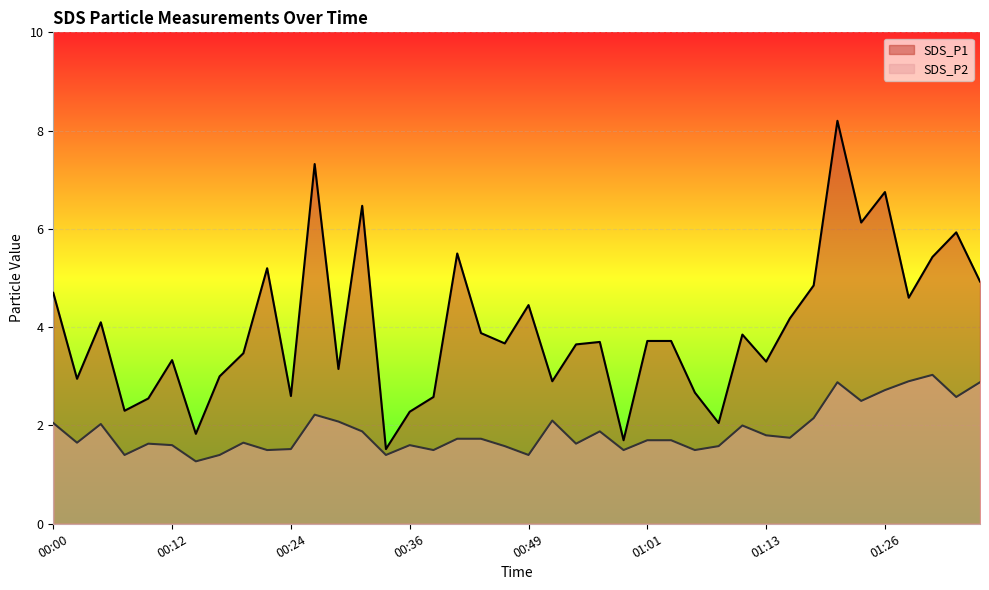

Where is the first local minimum for SDS_P1?

00:02